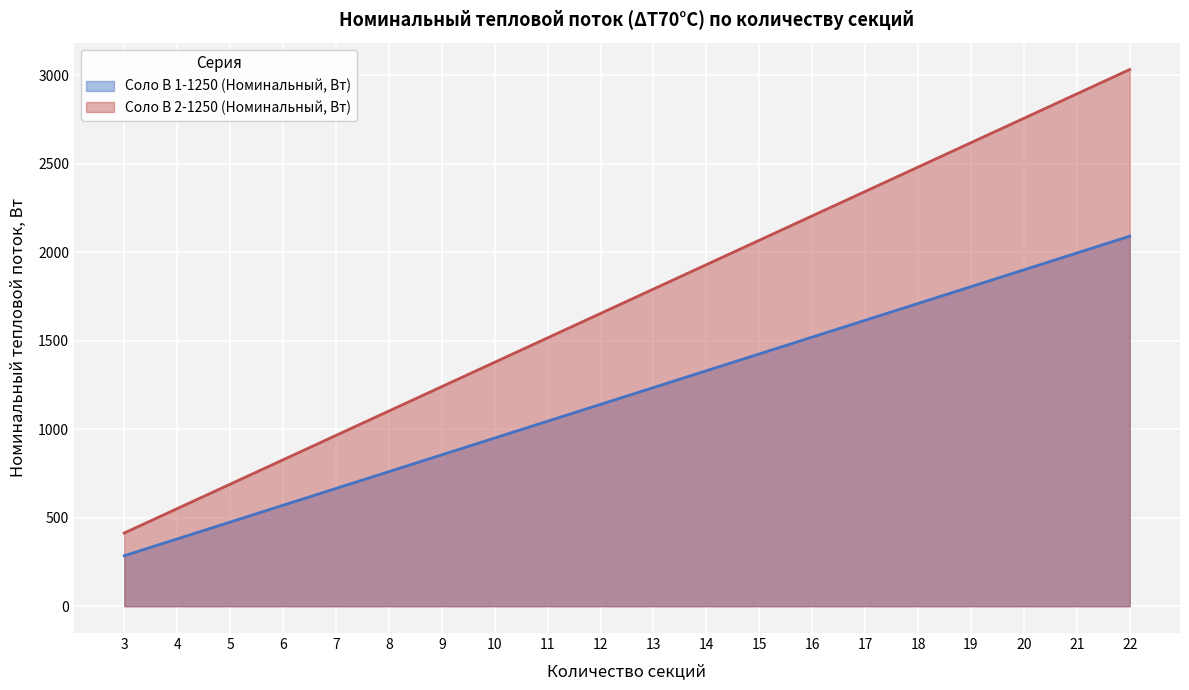

At which category does the chart reach its peak across all series?

22